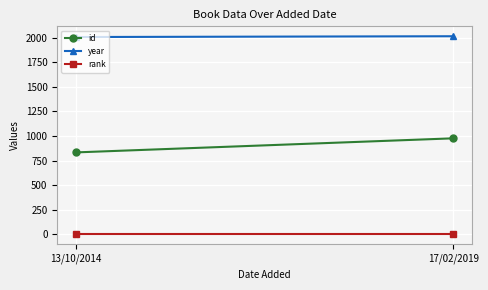

Which category has the lowest value across all series?

13/10/2014